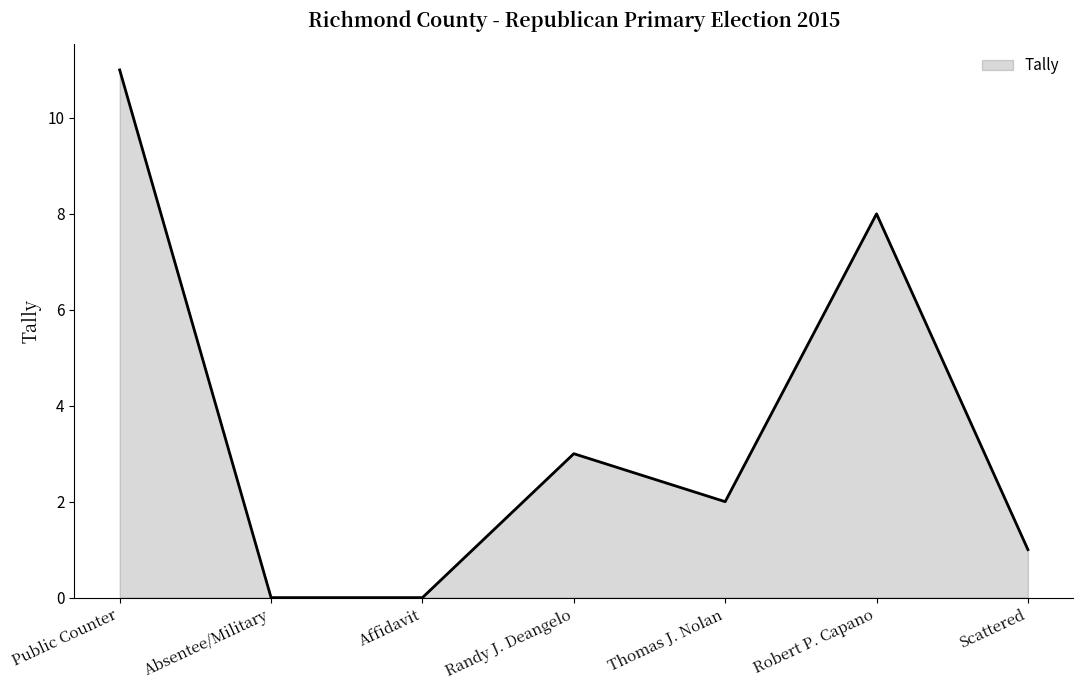

Where is the first local maximum?

Randy J. Deangelo